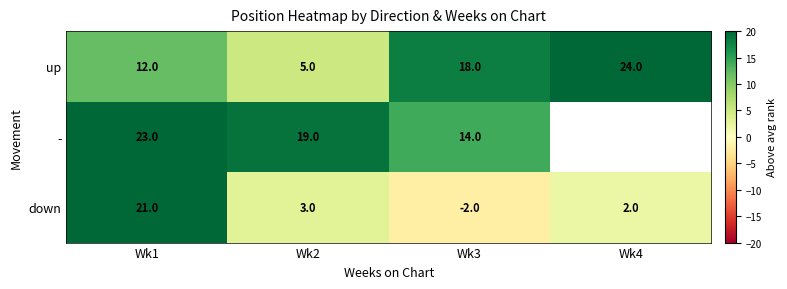

How many data points does each series have?

4